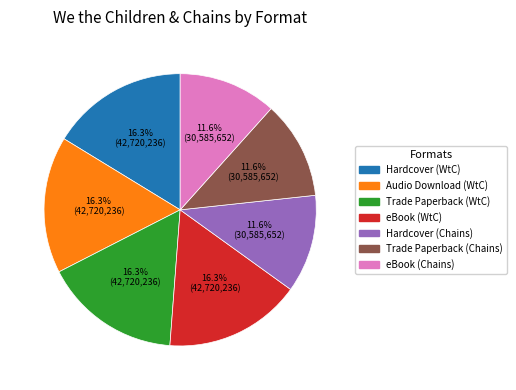

Is there a majority slice in this chart?

No